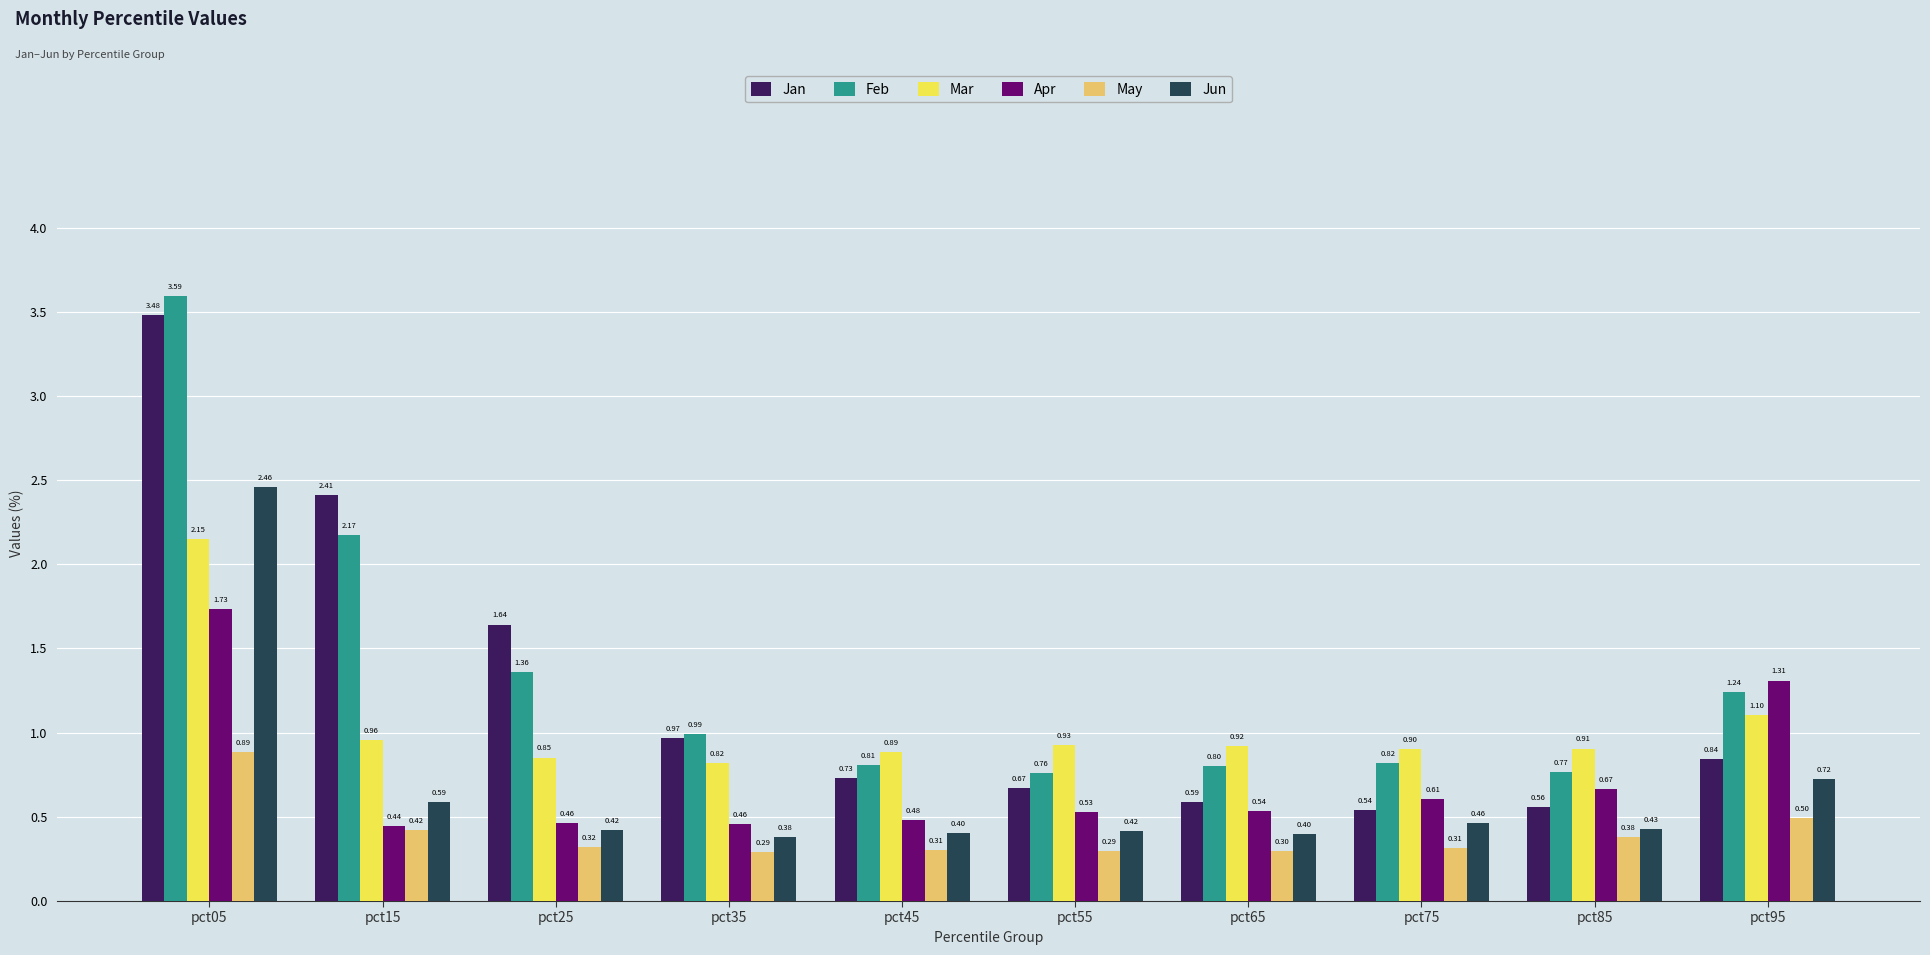

List the labels in order of Jan value, largest first.

pct05, pct15, pct25, pct35, pct95, pct45, pct55, pct65, pct85, pct75